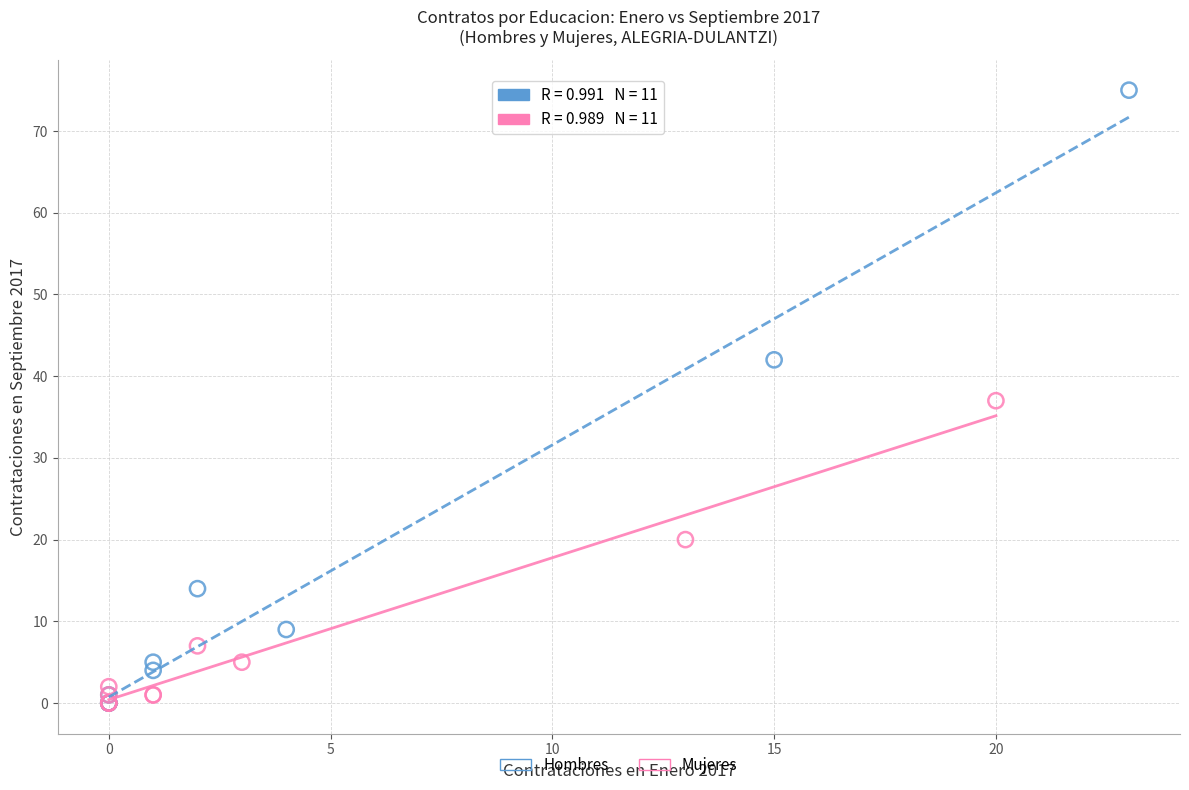

Which series reaches the maximum Y coordinate?

Hombres